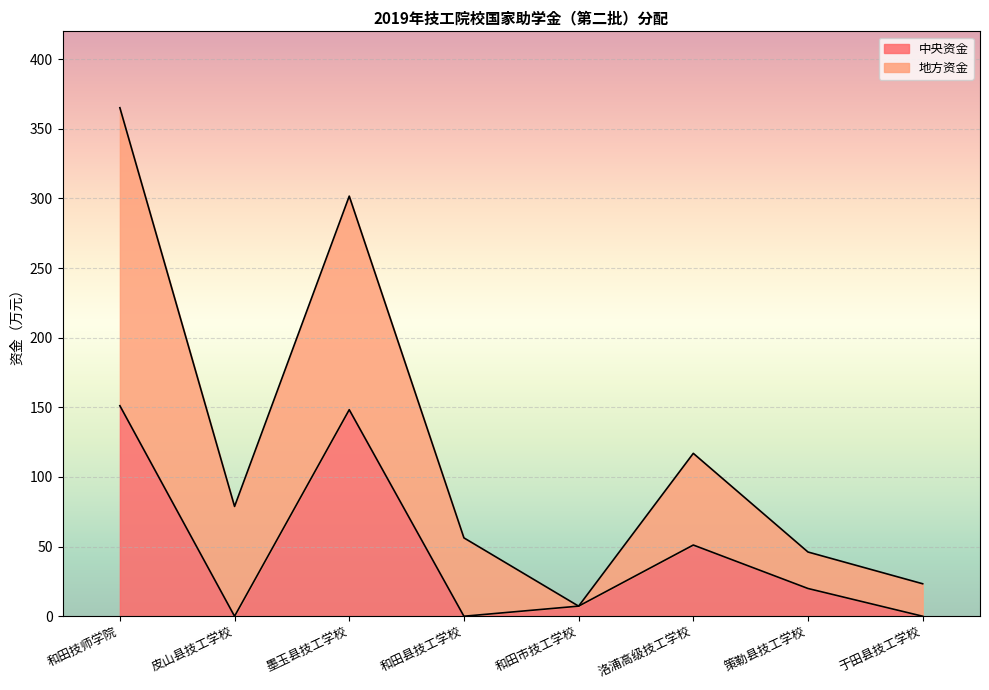

The chart shows a value of 0.0 at 和田县技工学校. True or false?

True